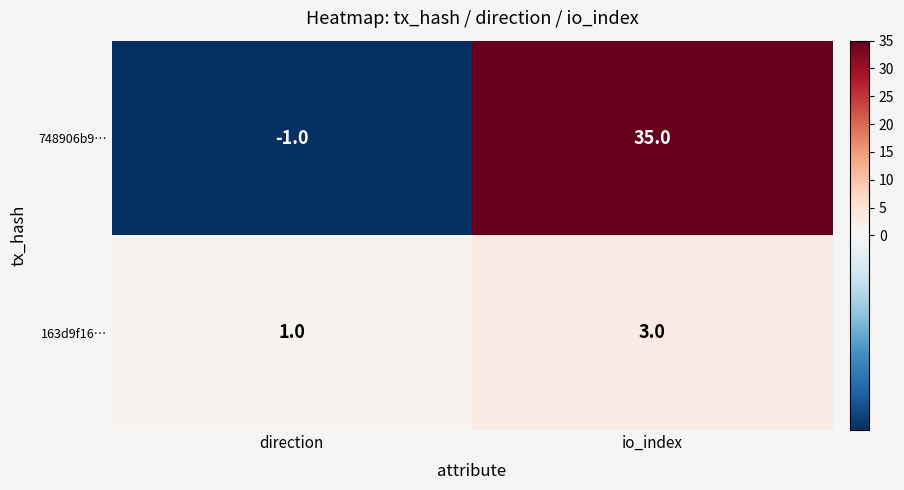

Which series changed the most between direction and io_index?

748906b9…